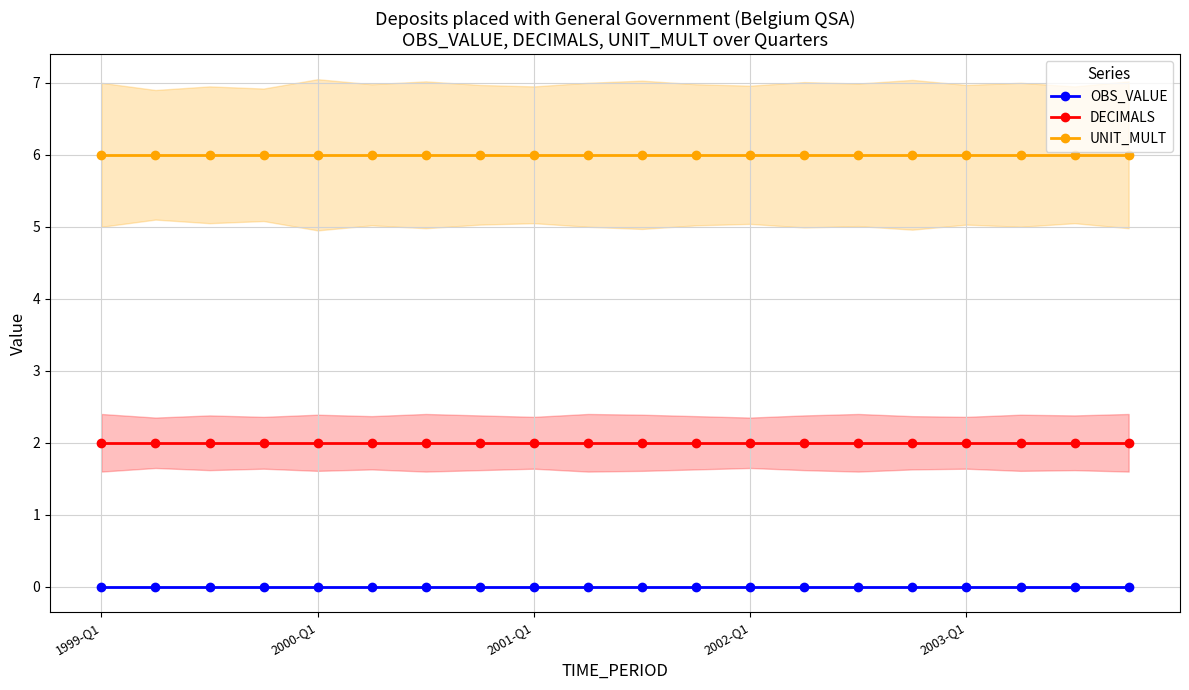

Is the value of UNIT_MULT at 5 greater than the value of OBS_VALUE at 1999-Q1?

Yes